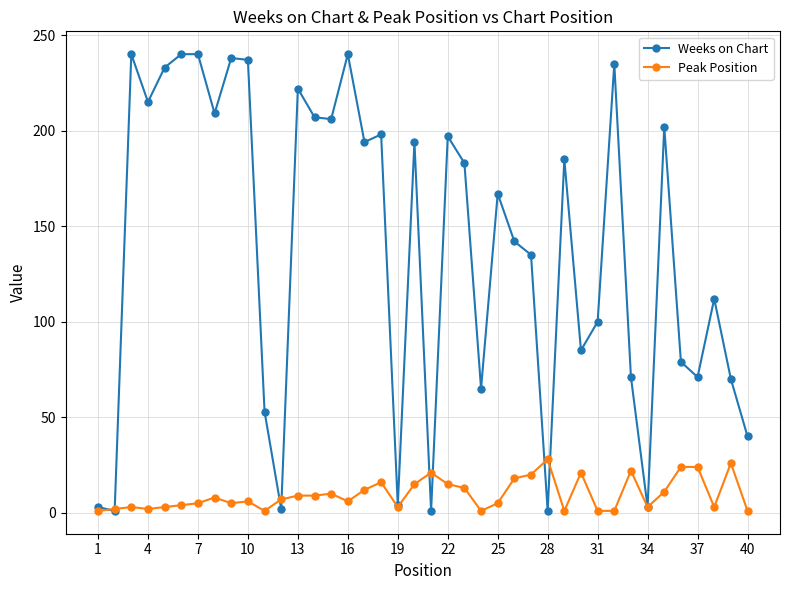

What is the maximum value shown in the chart?

240